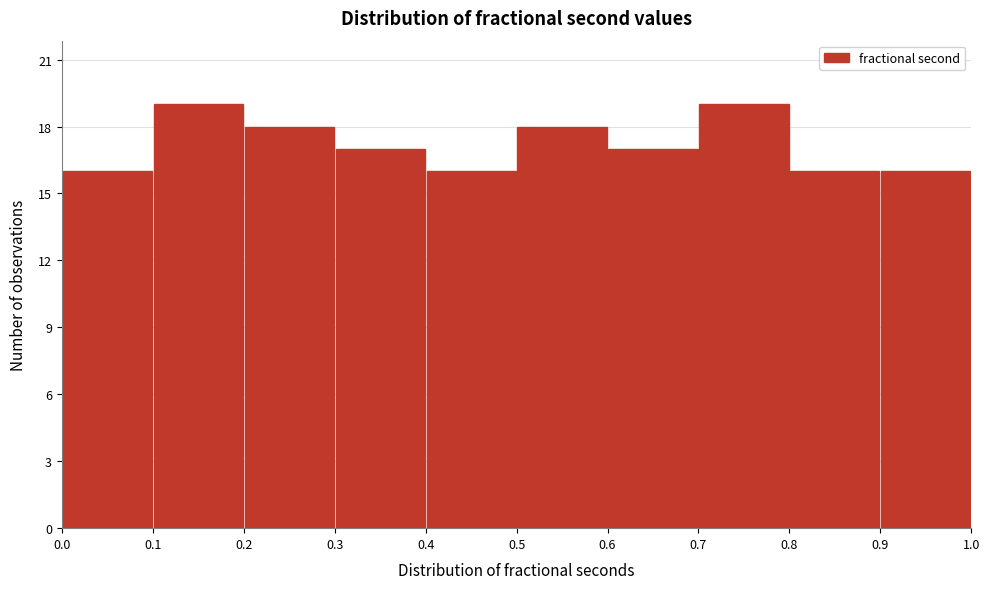

Reading left to right, list every bar in this chart as the range it spans on the x-axis followed by its height. The values are not printed on the chart, so give them approximately, as read against the axis.

0.0 to 0.1: 16
0.1 to 0.2: 19
0.2 to 0.3: 18
0.3 to 0.4: 17
0.4 to 0.5: 16
0.5 to 0.6: 18
0.6 to 0.7: 17
0.7 to 0.8: 19
0.8 to 0.9: 16
0.9 to 1.0: 16